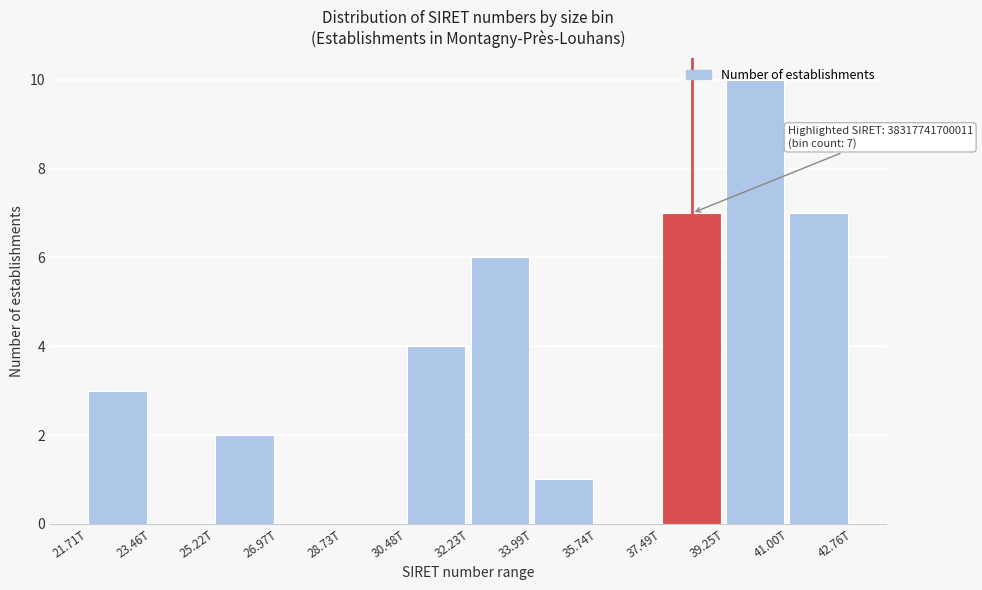

Which has a higher value, 32.23T or 21.71T?

32.23T